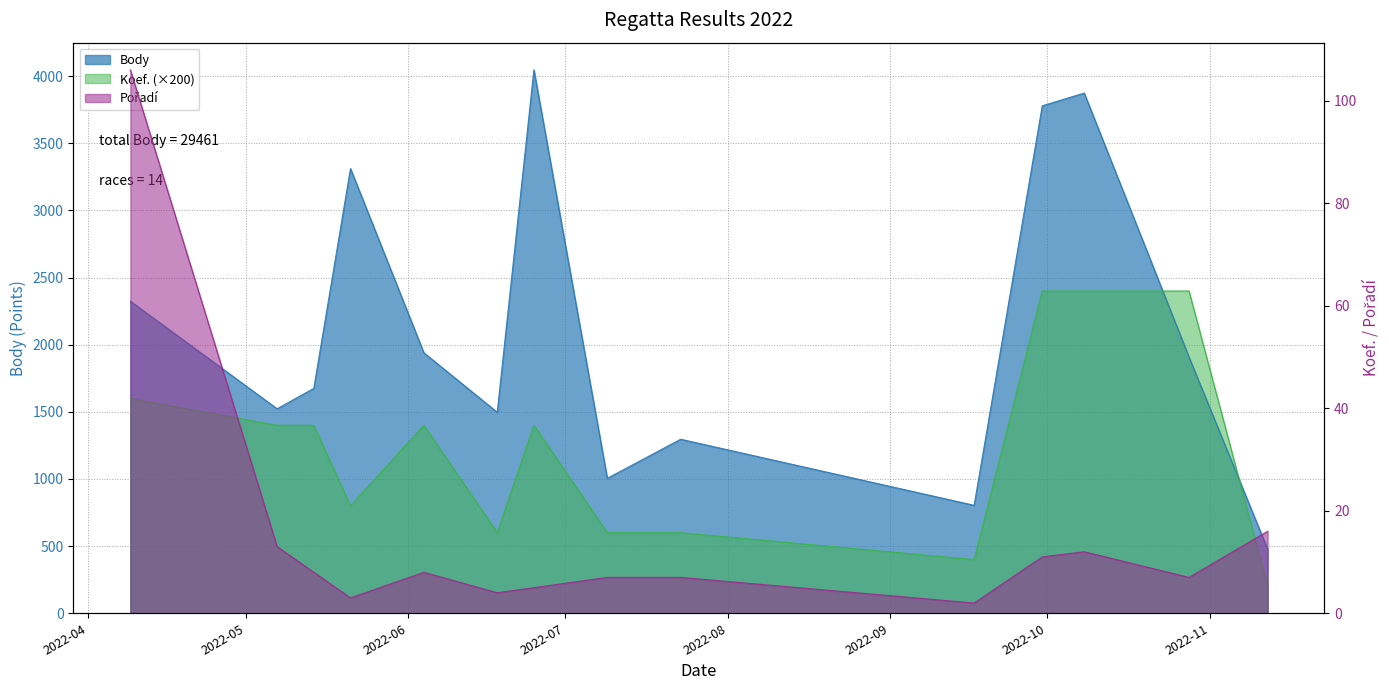

What is the difference between the maximum and minimum values in the Body series?

3570